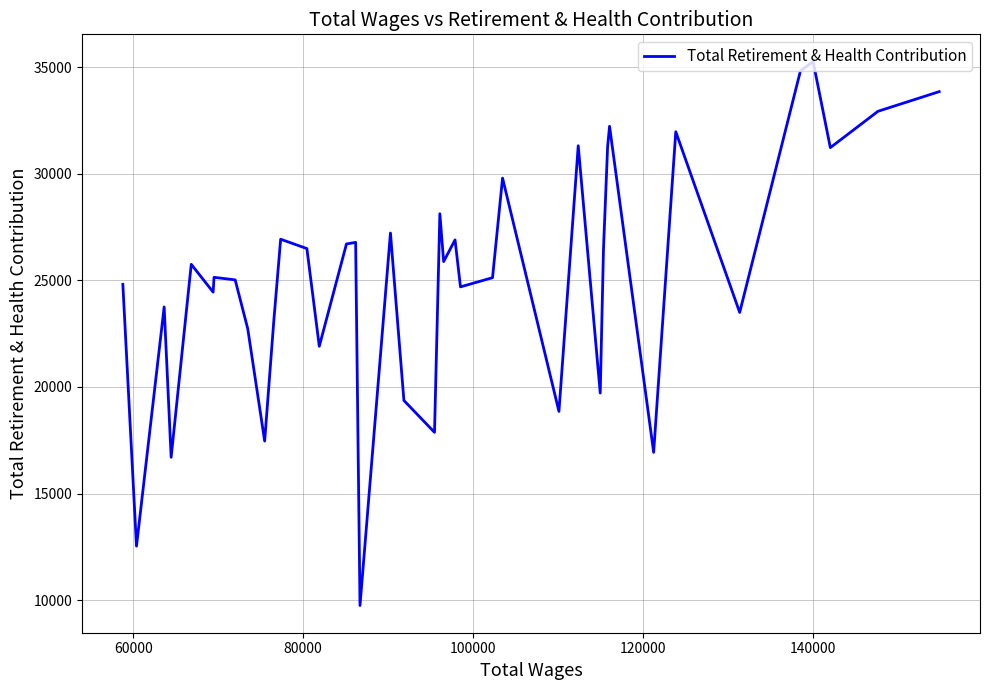

What is the greatest value displayed?

35262